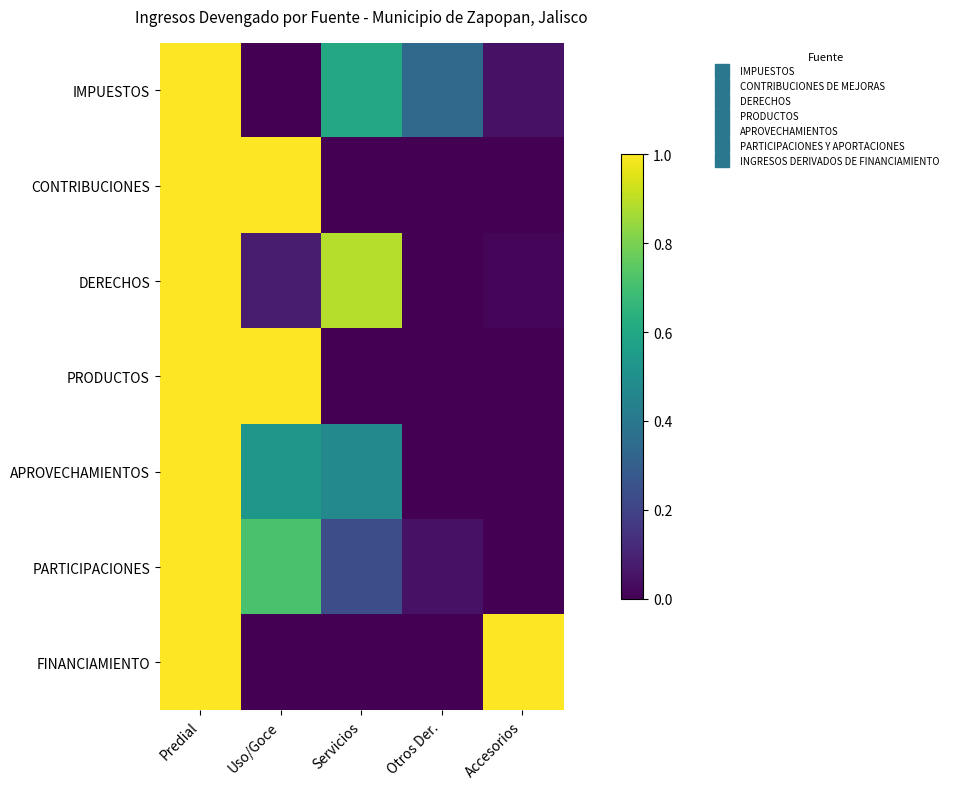

Reading right to left, what are all the values shown in this chart?

IMPUESTOS: Accesorios=0.0	Otros Der.=0.3	Servicios=0.6	Uso/Goce=0.0	Predial=1.0
CONTRIBUCIONES: Accesorios=0.0	Otros Der.=0.0	Servicios=0.0	Uso/Goce=1.0	Predial=1.0
DERECHOS: Accesorios=0.0	Otros Der.=0.0	Servicios=0.9	Uso/Goce=0.1	Predial=1.0
PRODUCTOS: Accesorios=0.0	Otros Der.=0.0	Servicios=0.0	Uso/Goce=1.0	Predial=1.0
APROVECHAMIENTOS: Accesorios=0.0	Otros Der.=0.0	Servicios=0.5	Uso/Goce=0.5	Predial=1.0
PARTICIPACIONES: Accesorios=0.0	Otros Der.=0.1	Servicios=0.2	Uso/Goce=0.7	Predial=1.0
FINANCIAMIENTO: Accesorios=1.0	Otros Der.=0.0	Servicios=0.0	Uso/Goce=0.0	Predial=1.0